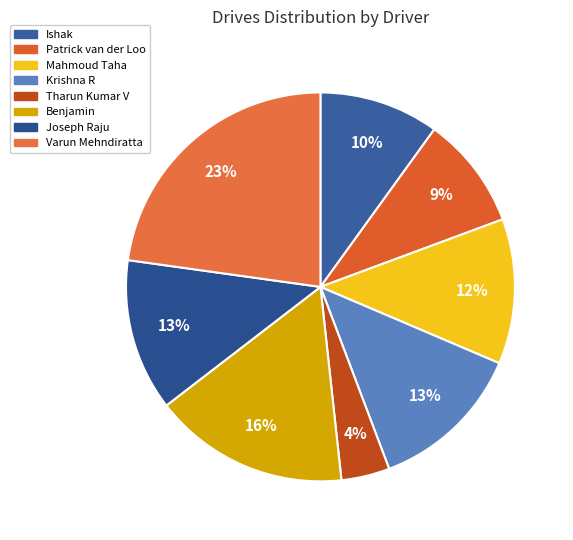

To the nearest percent, what is the combined percentage of Tharun Kumar V and Varun Mehndiratta?

27%